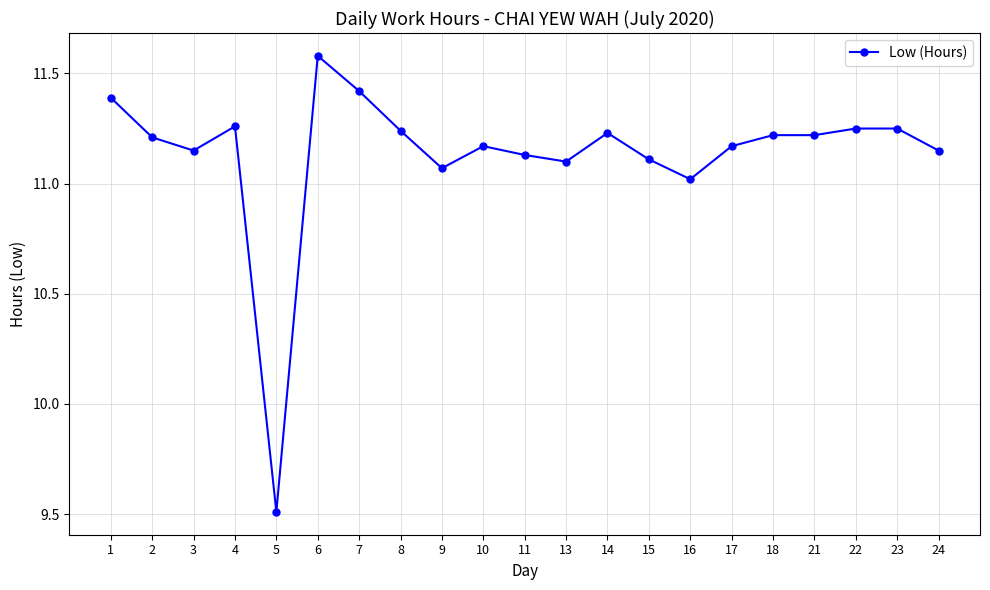

What is the value of the 15th point from the left?

11.0